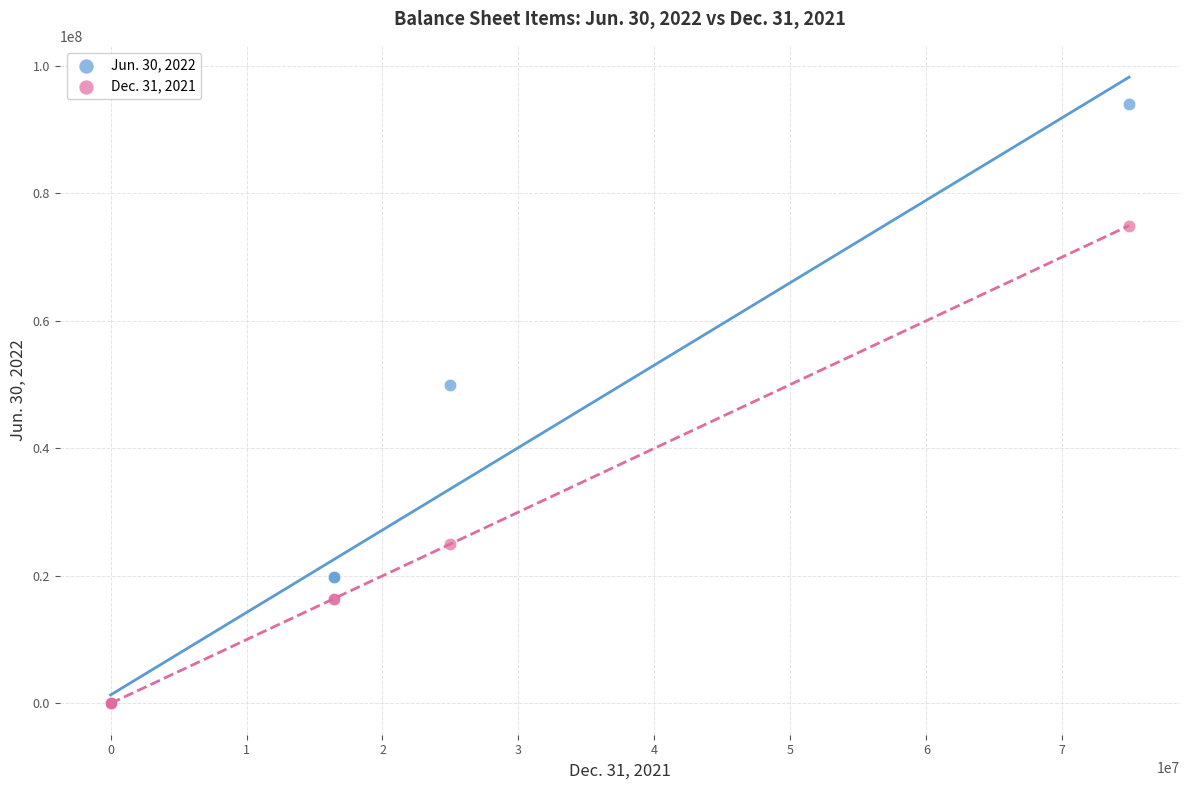

Across all series, what Y value is closest to 46970291?

50000000.0